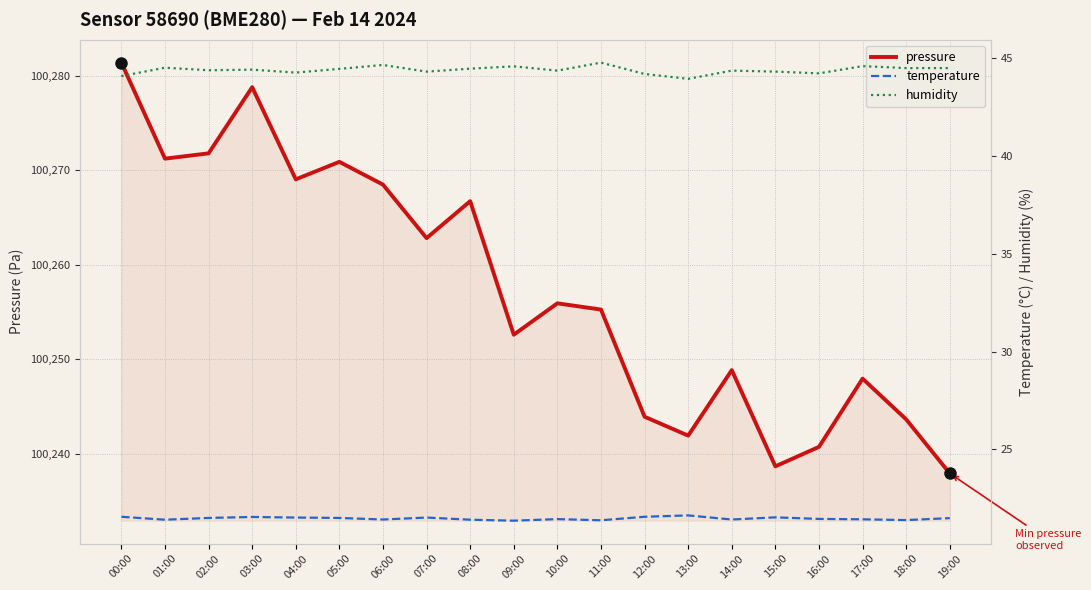

True or false: humidity and temperature intersect in this chart.

False